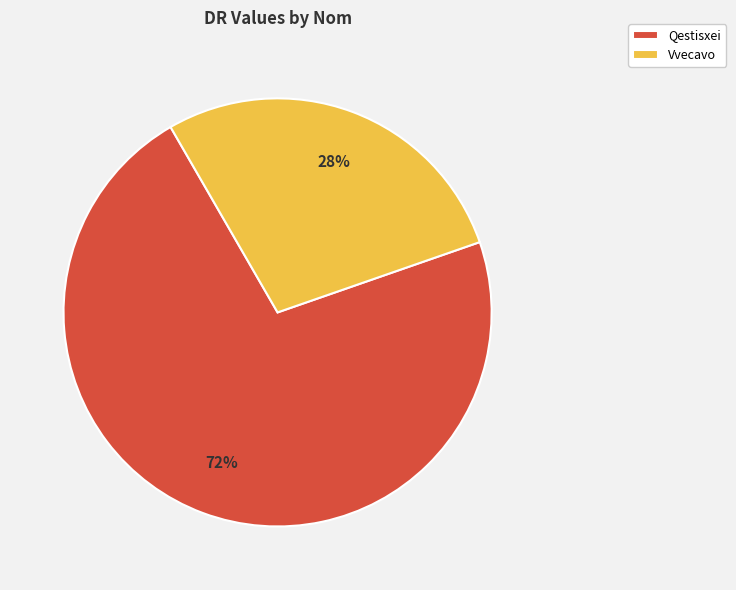

Which has a higher value, Vvecavo or Qestisxei?

Qestisxei